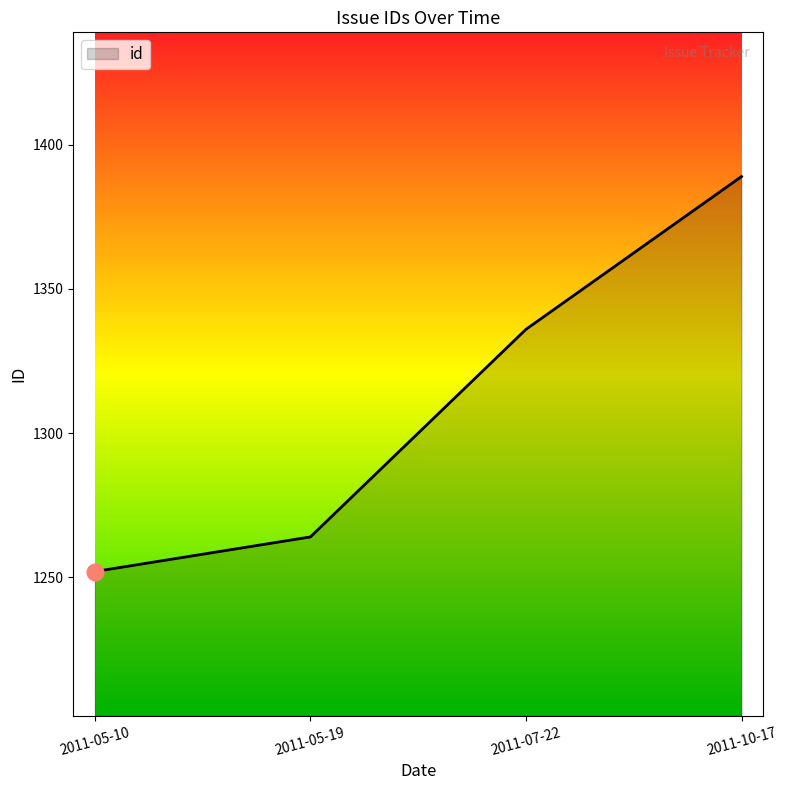

What is the sum of the values at 2011-10-17 and 2011-07-22?

2725